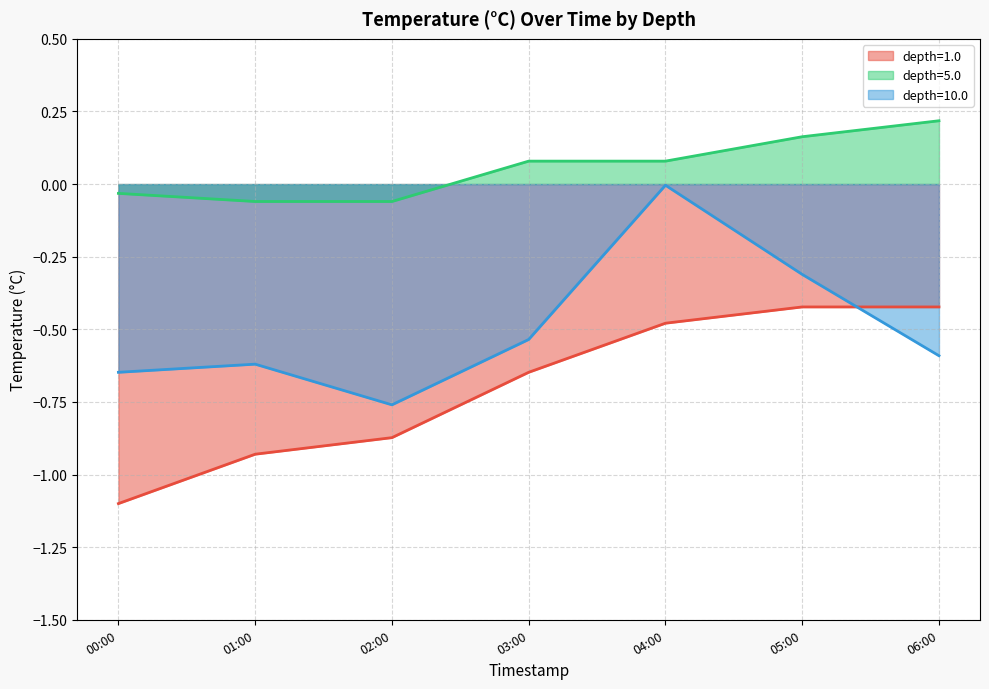

Is the value of depth=10.0 at 03:00 greater than the value of depth=1.0 at 00:00?

Yes